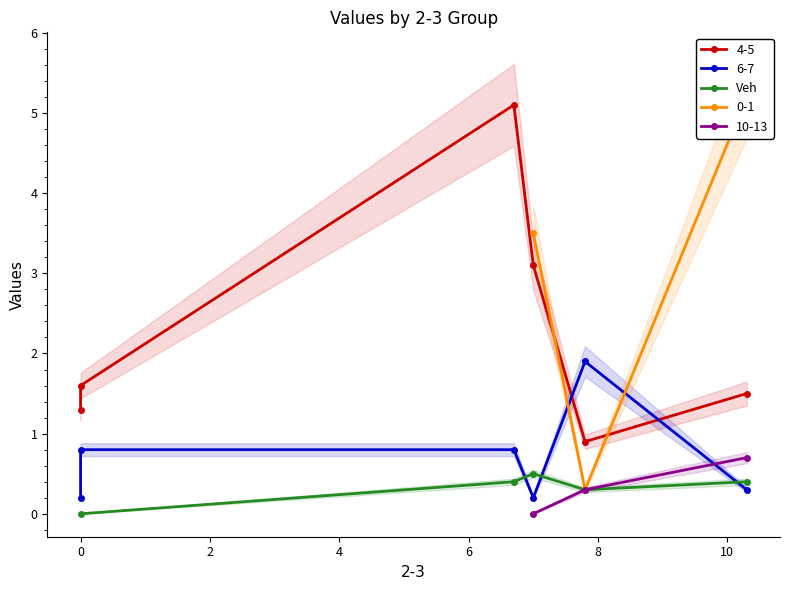

What is the value of the Veh point at the 5th from the left?

0.4